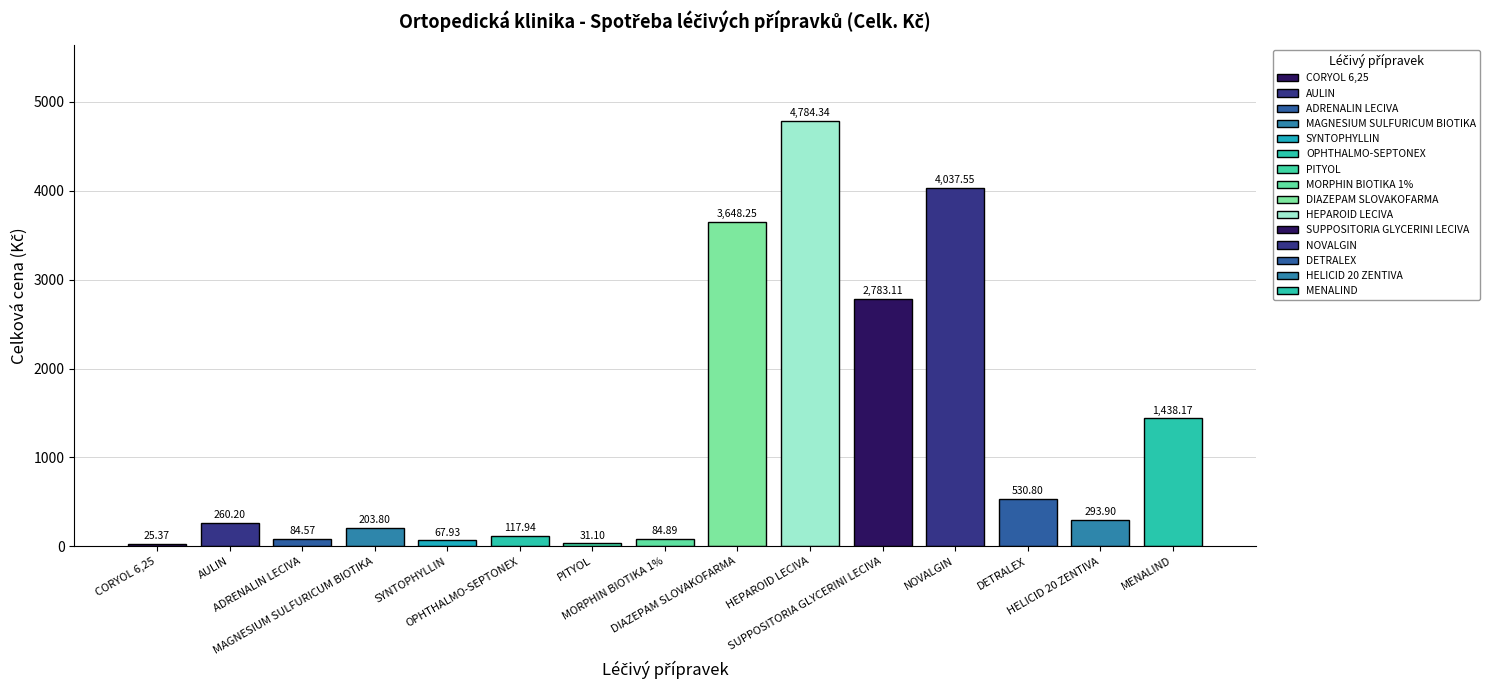

Rank the categories by value from lowest to highest.

CORYOL 6,25, PITYOL, SYNTOPHYLLIN, ADRENALIN LECIVA, MORPHIN BIOTIKA 1%, OPHTHALMO-SEPTONEX, MAGNESIUM SULFURICUM BIOTIKA, AULIN, HELICID 20 ZENTIVA, DETRALEX, MENALIND, SUPPOSITORIA GLYCERINI LECIVA, DIAZEPAM SLOVAKOFARMA, NOVALGIN, HEPAROID LECIVA